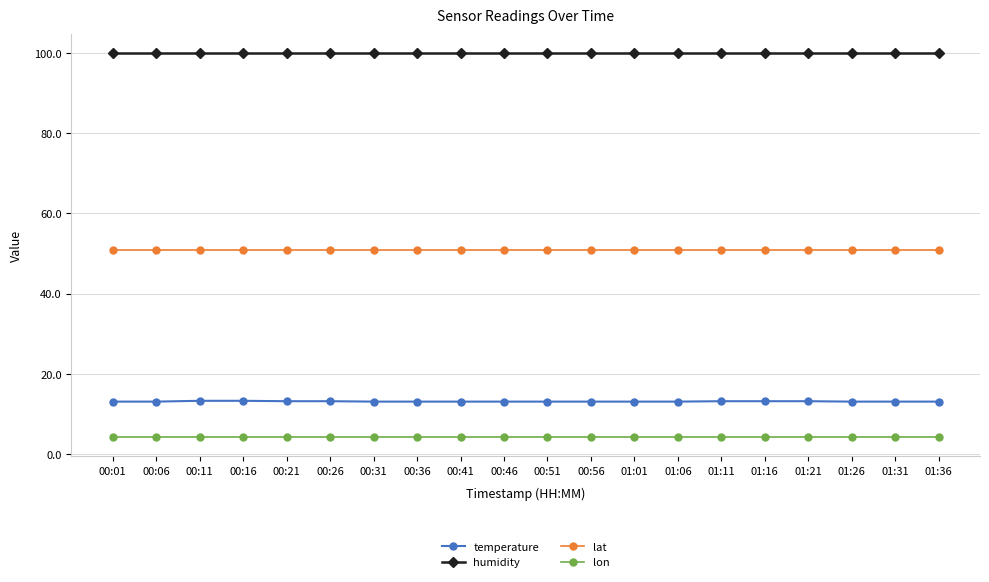

What is the highest value of the temperature series?

13.3